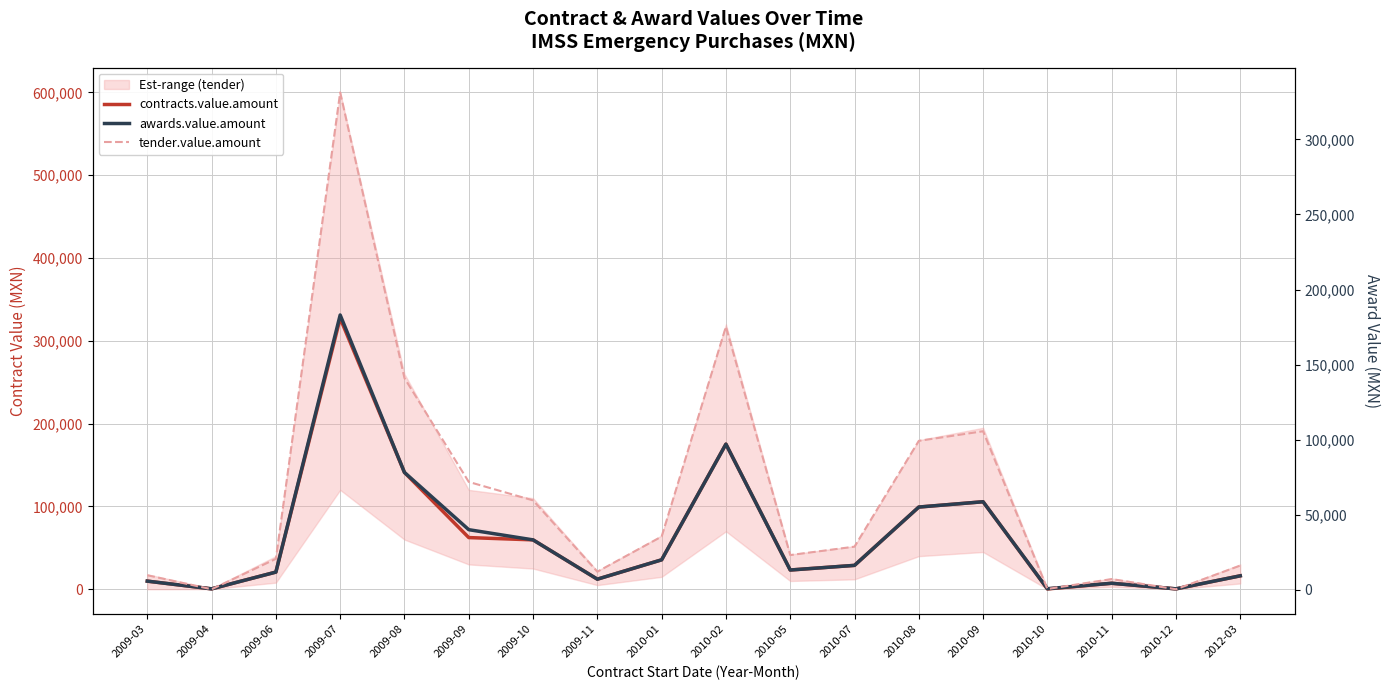

What is the difference between the maximum and minimum values in the tender.value.amount series?

330758.9